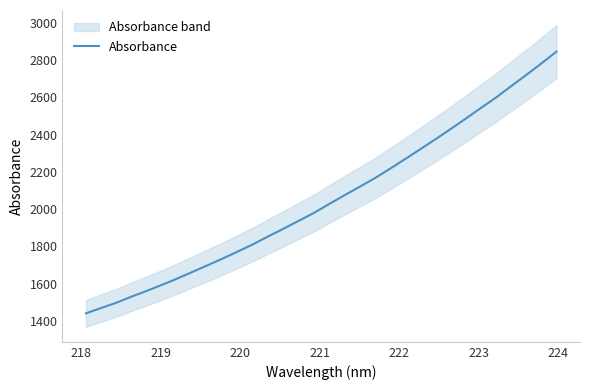

What is the maximum value for Absorbance?

2845.8